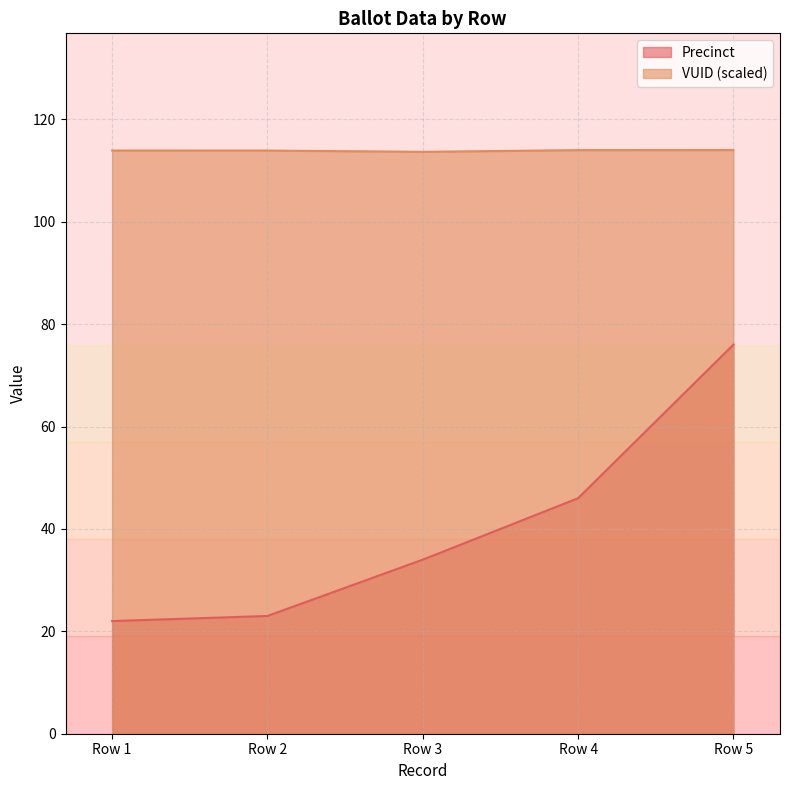

The Precinct series shows 34.0 at Row 3. True or false?

True